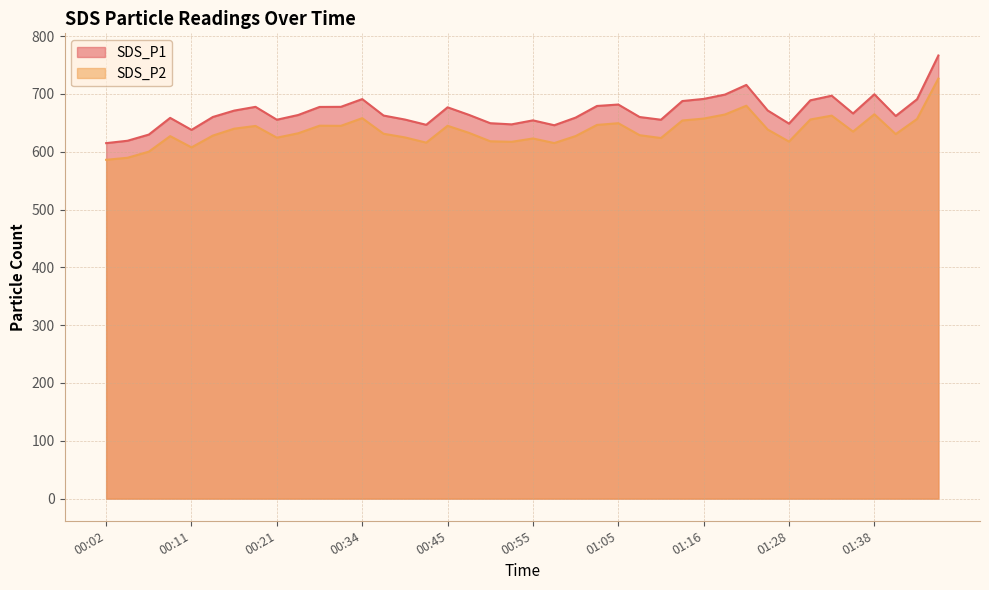

What is the difference between the SDS_P1 values at 00:02 and 01:08?

45.2